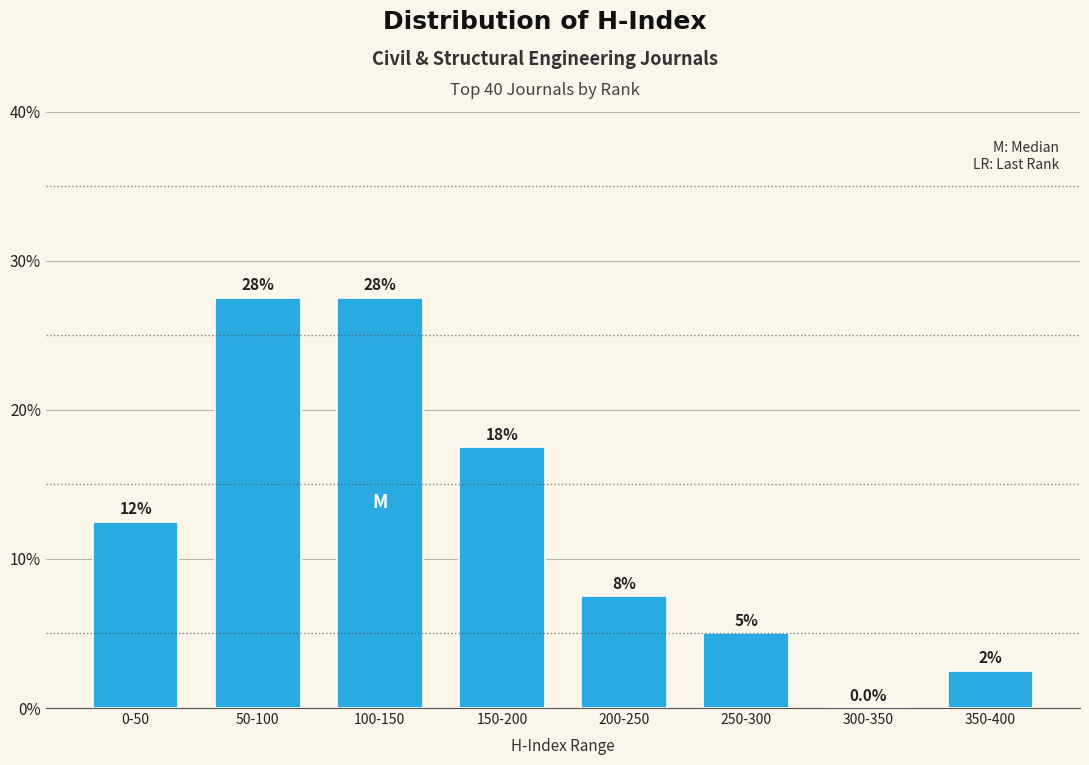

Are the bars horizontal?

No